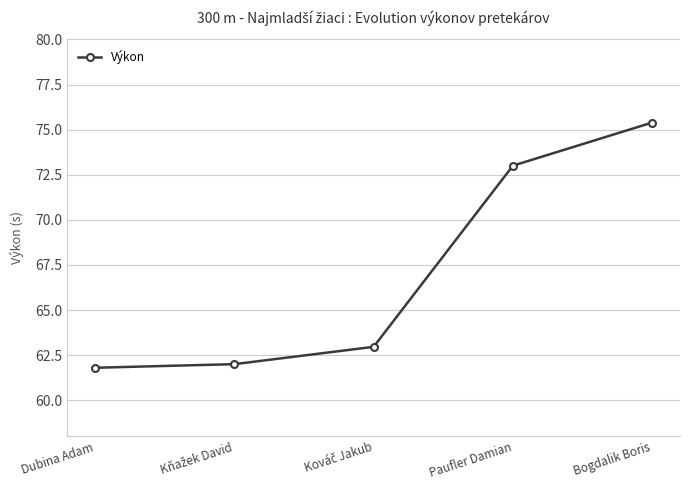

What is the change in value from Dubina Adam to Bogdalik Boris?

+13.6